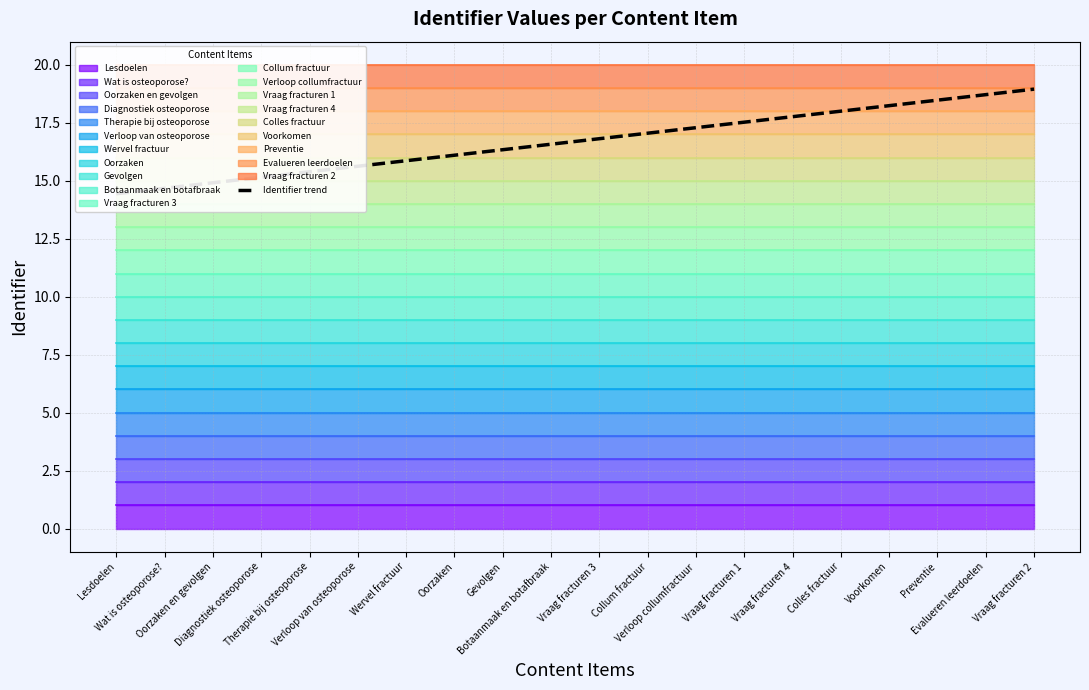

What is the minimum value shown in the chart?

14.4